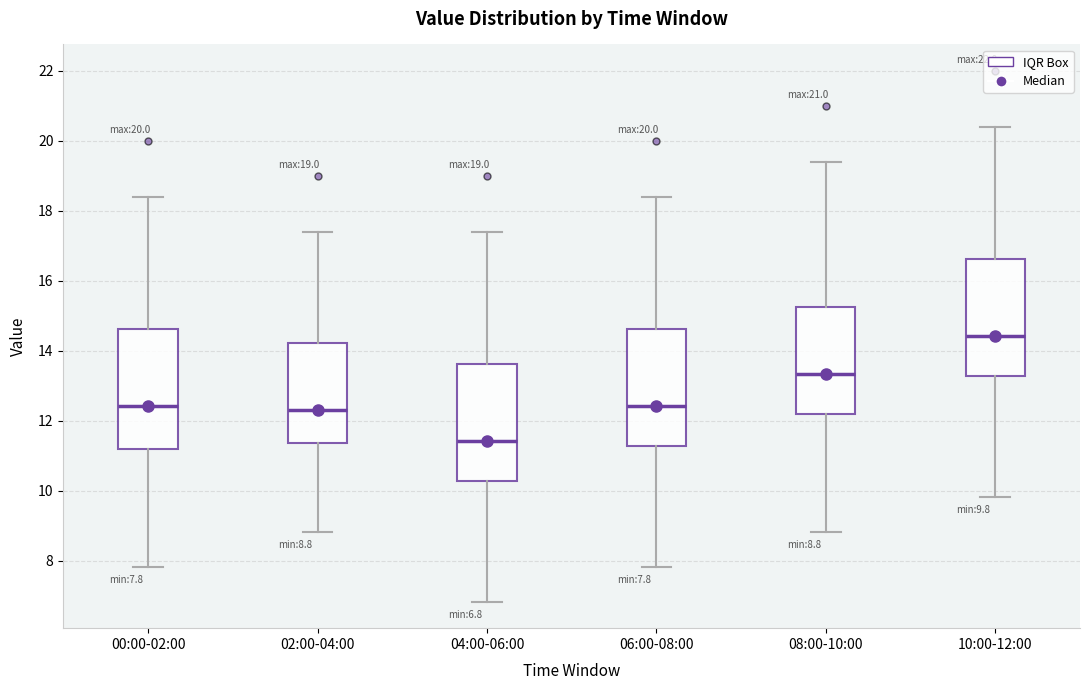

Which box has the highest median line?

10:00-12:00